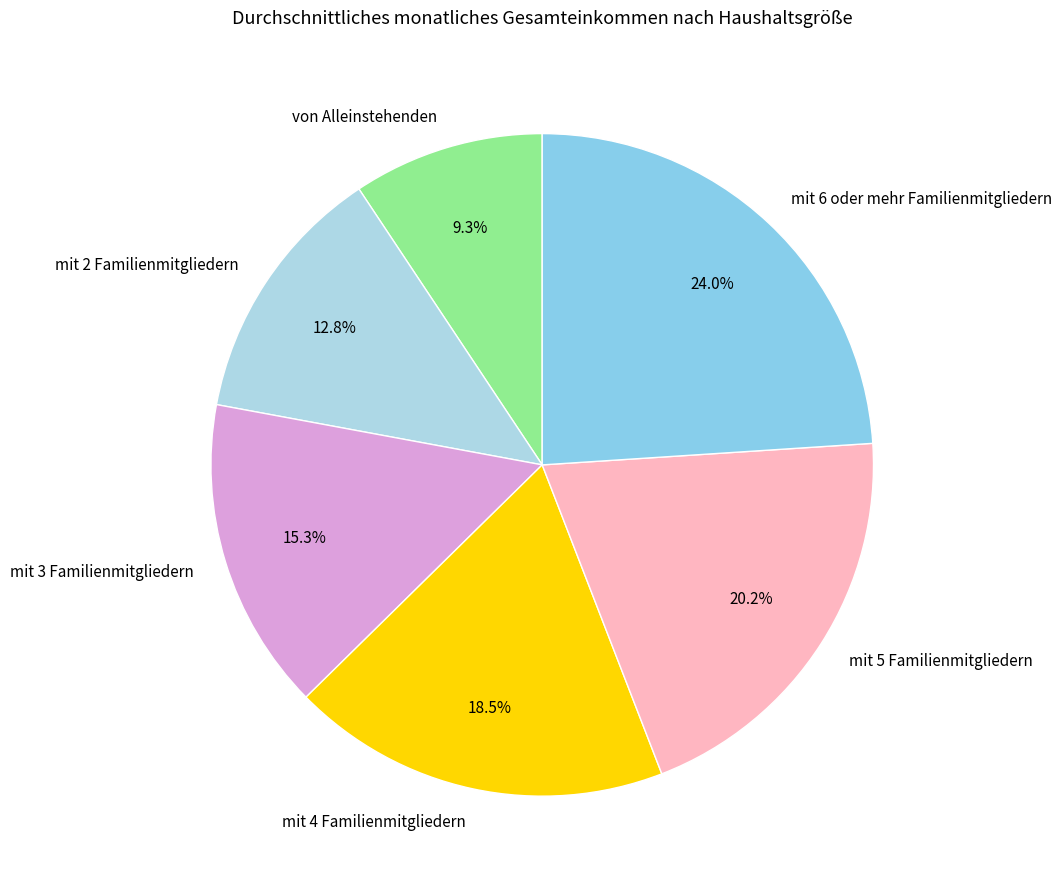

What is the smallest slice in the pie chart?

von Alleinstehenden